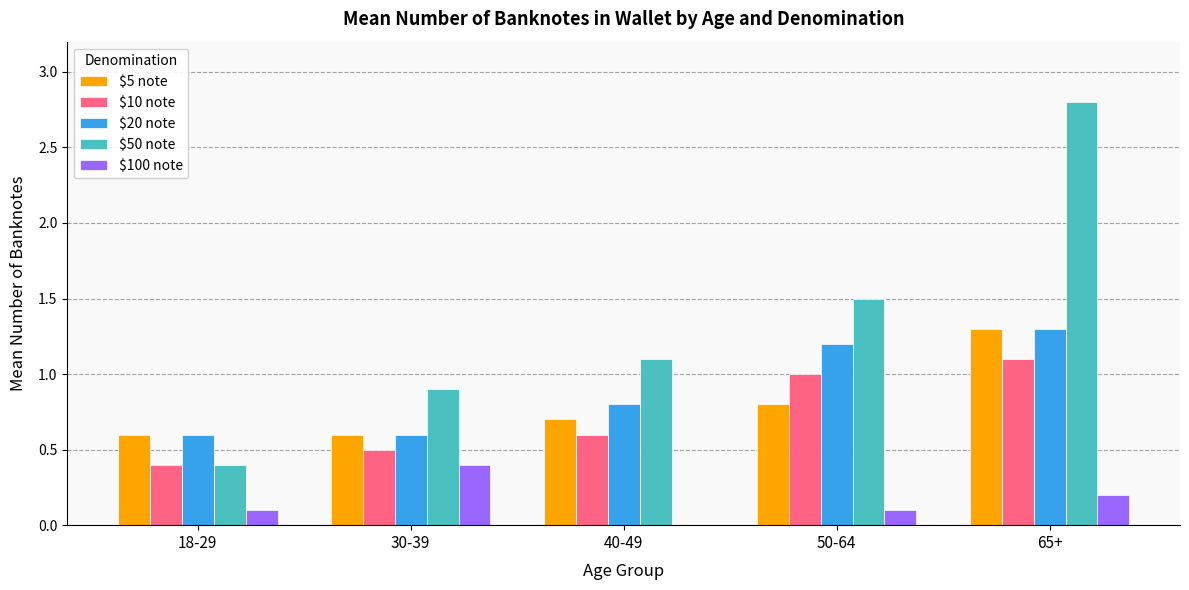

What is the total value across all series at 50-64?

4.6